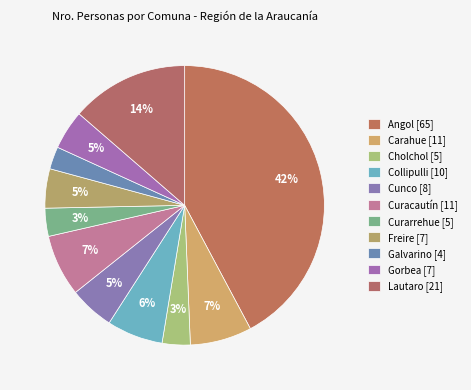

To the nearest percent, what is the average slice percentage?

9%